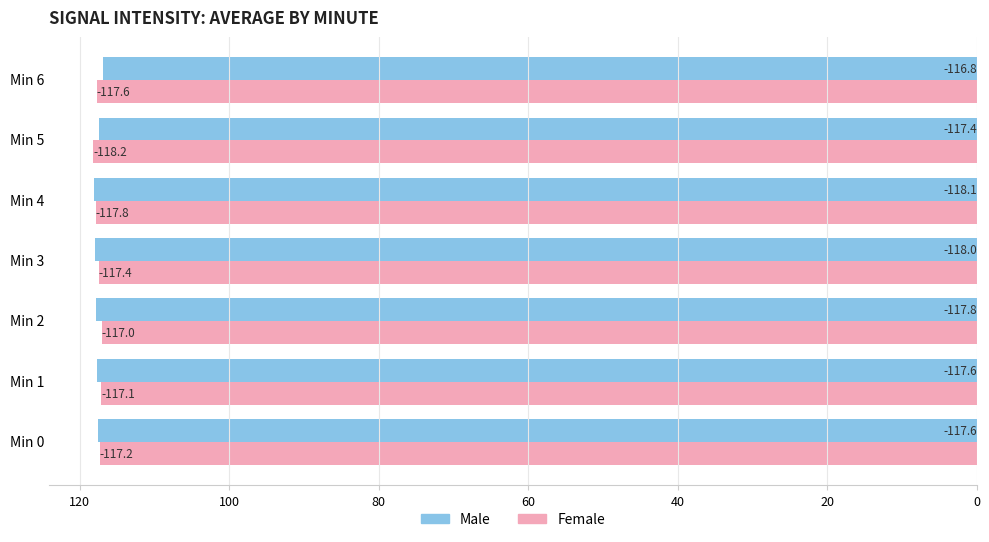

What are all the series names shown in the legend?

Male, Female